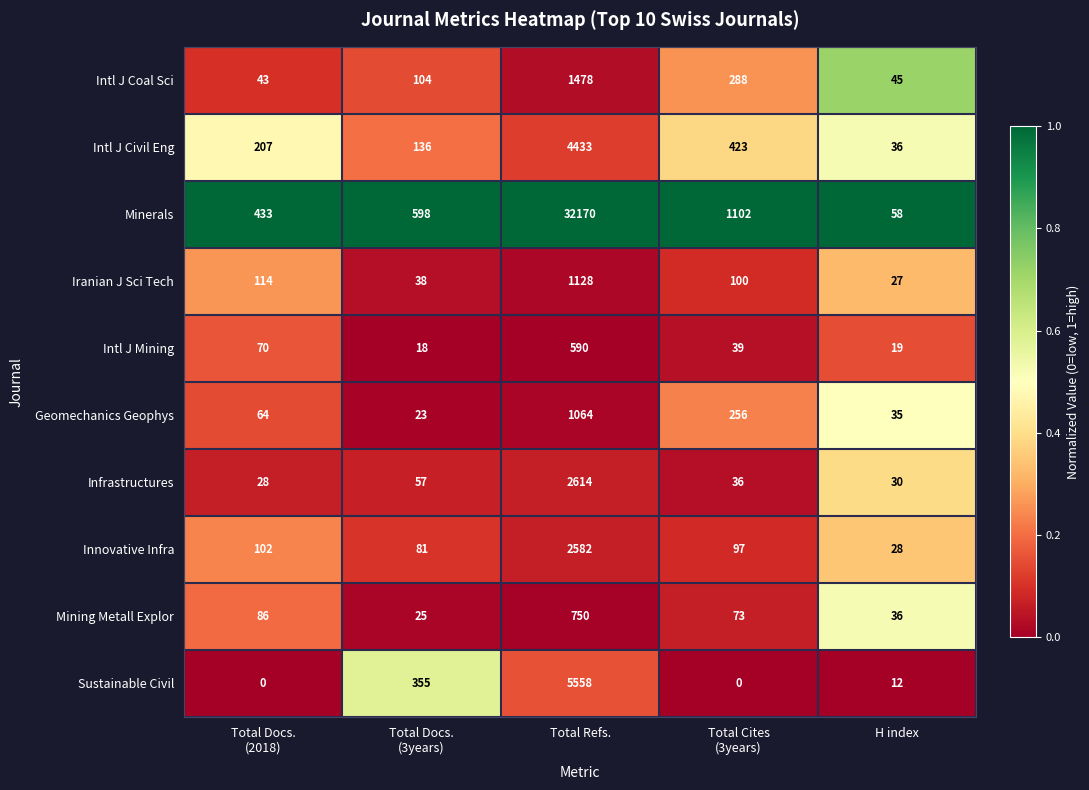

What is the total value across all series at Total Refs.?

52367